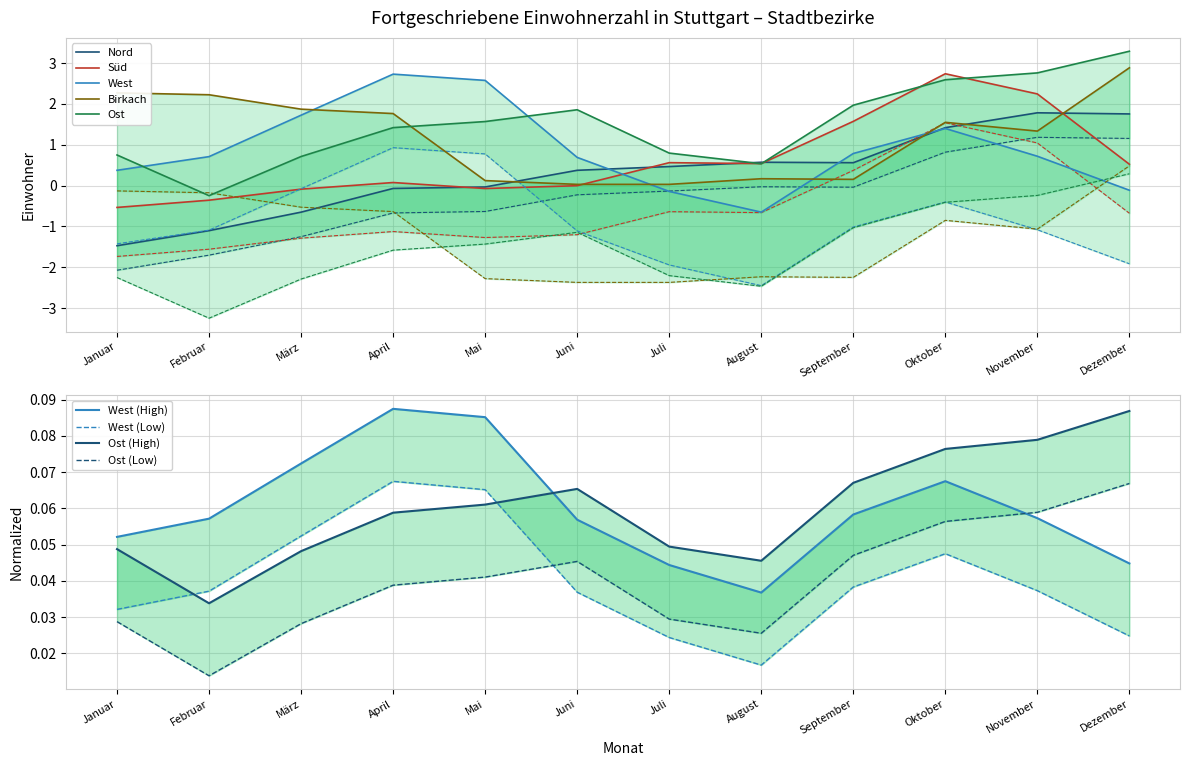

Is it true that Birkach equals 0.1 at Mai?

True